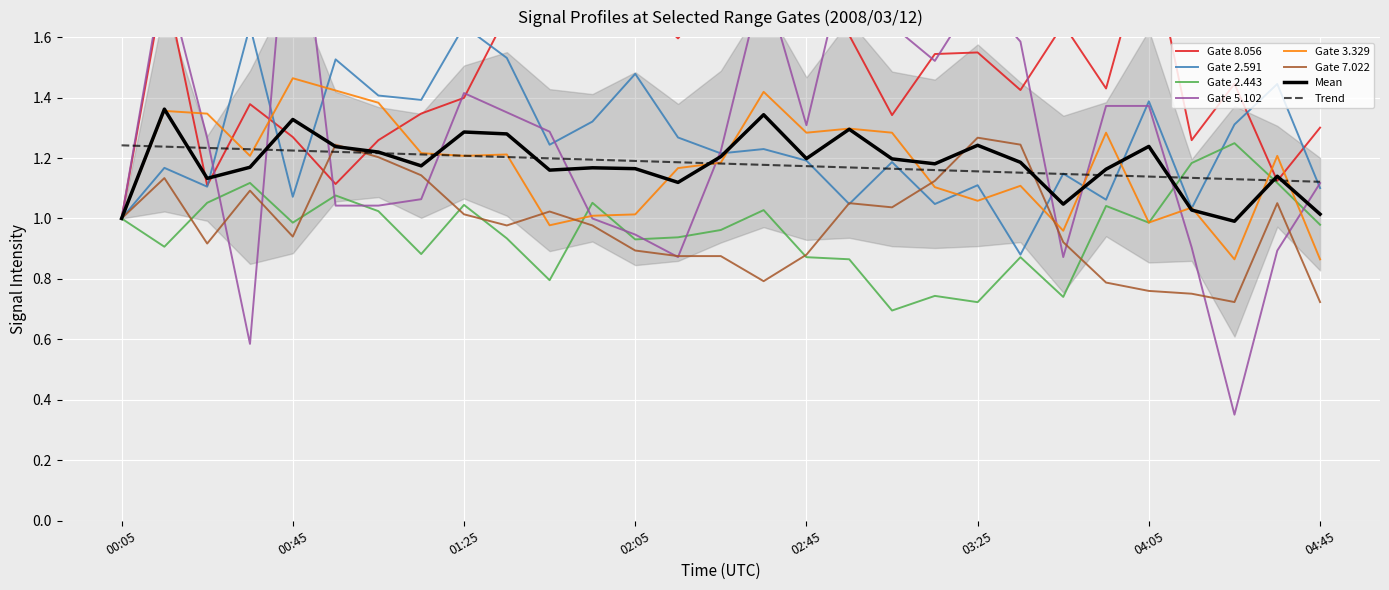

Where is 7.022 nearest to the value 0?

04:25